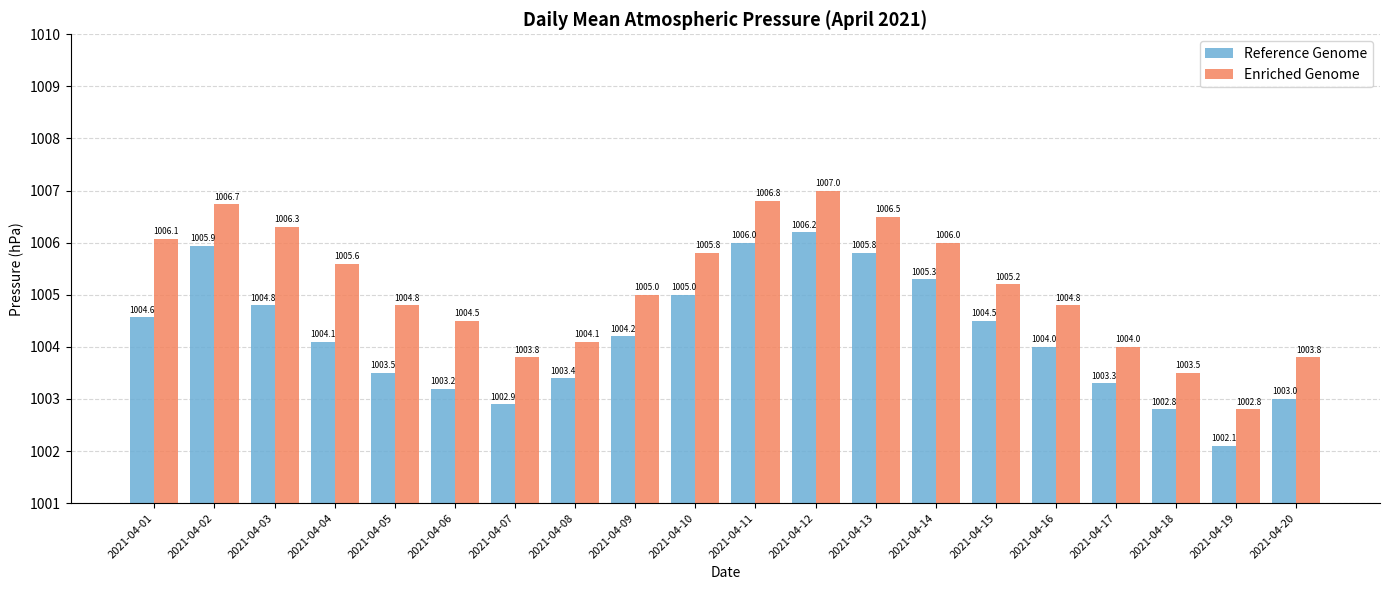

Which series changed the most between 2021-04-03 and 2021-04-07?

Enriched Genome